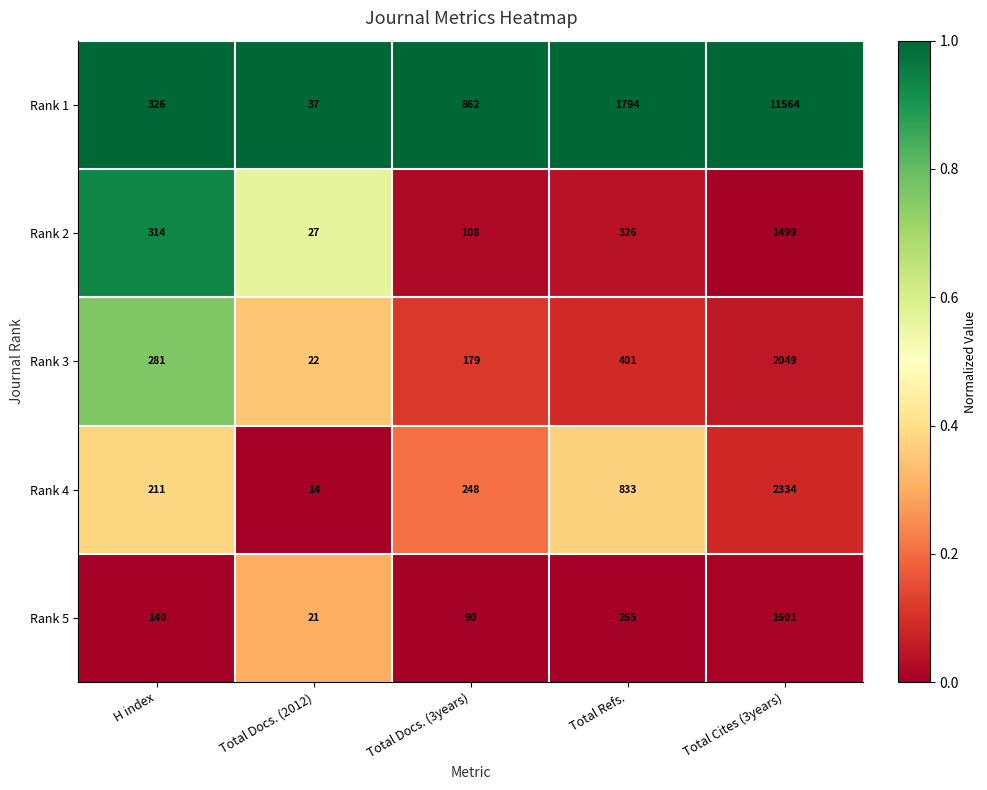

Reading left to right, extract all data points from this chart.

Rank 1: H index=326	Total Docs. (2012)=37	Total Docs. (3years)=862	Total Refs.=1794	Total Cites (3years)=11564
Rank 2: H index=314	Total Docs. (2012)=27	Total Docs. (3years)=108	Total Refs.=326	Total Cites (3years)=1499
Rank 3: H index=281	Total Docs. (2012)=22	Total Docs. (3years)=179	Total Refs.=401	Total Cites (3years)=2049
Rank 4: H index=211	Total Docs. (2012)=14	Total Docs. (3years)=248	Total Refs.=833	Total Cites (3years)=2334
Rank 5: H index=140	Total Docs. (2012)=21	Total Docs. (3years)=90	Total Refs.=265	Total Cites (3years)=1601